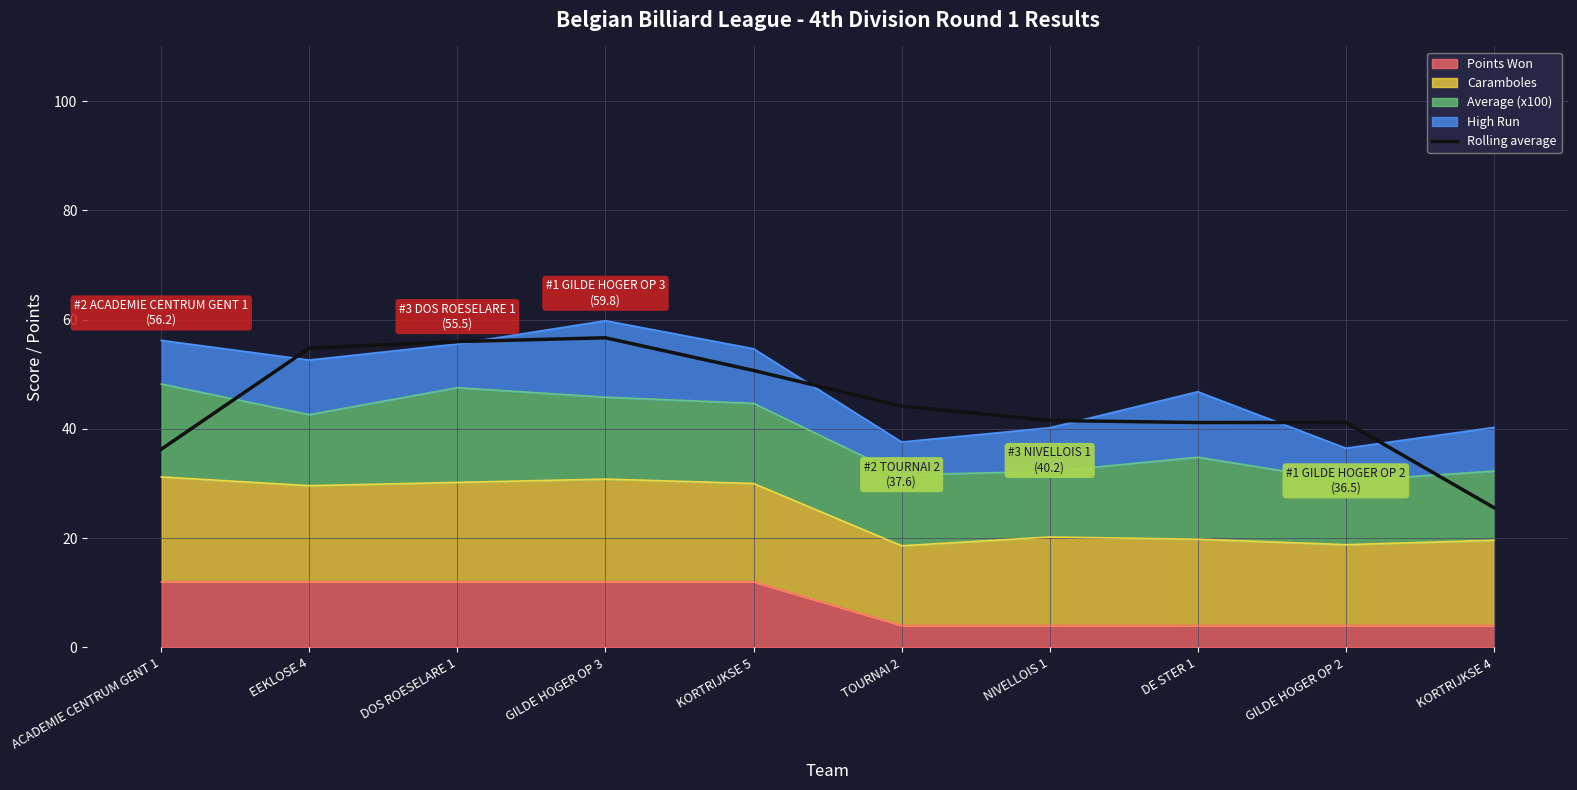

List the labels in order of value, largest first.

GILDE HOGER OP 3, DOS ROESELARE 1, EEKLOSE 4, KORTRIJKSE 5, TOURNAI 2, NIVELLOIS 1, GILDE HOGER OP 2, DE STER 1, ACADEMIE CENTRUM GENT 1, KORTRIJKSE 4